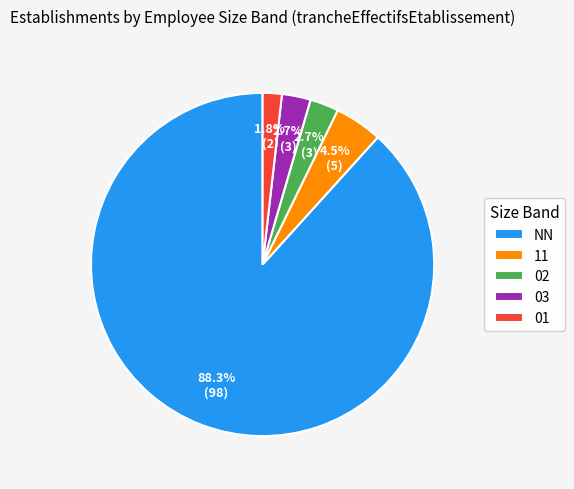

What percentage is the NN slice, to the nearest percent?

88%